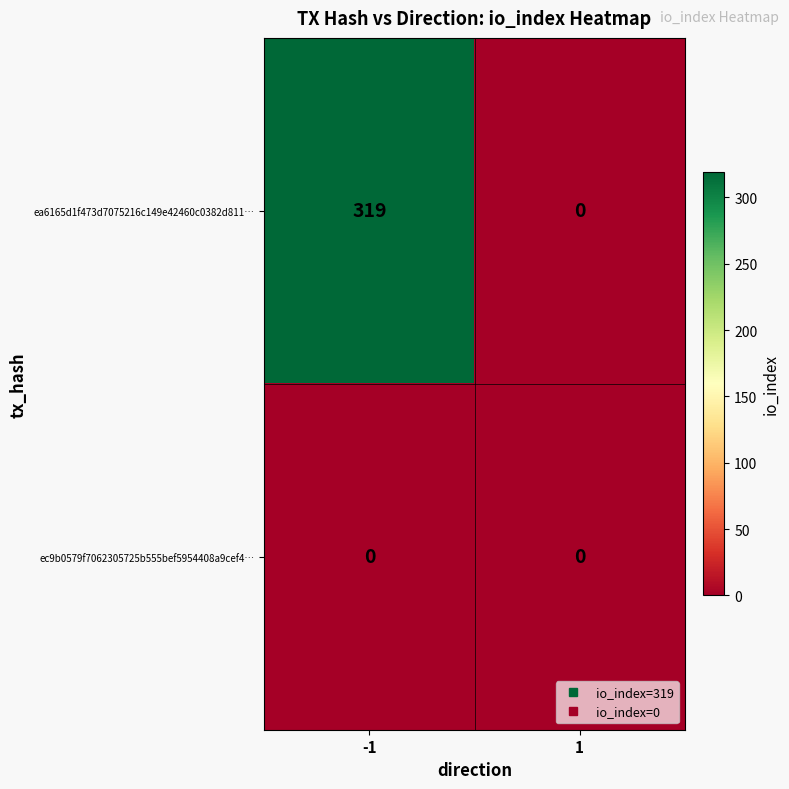

What is the total value across all series at -1?

319